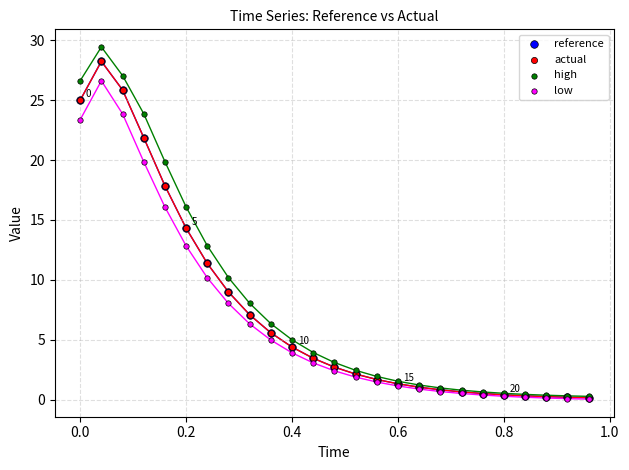

Which series has the widest spread of Y values?

high